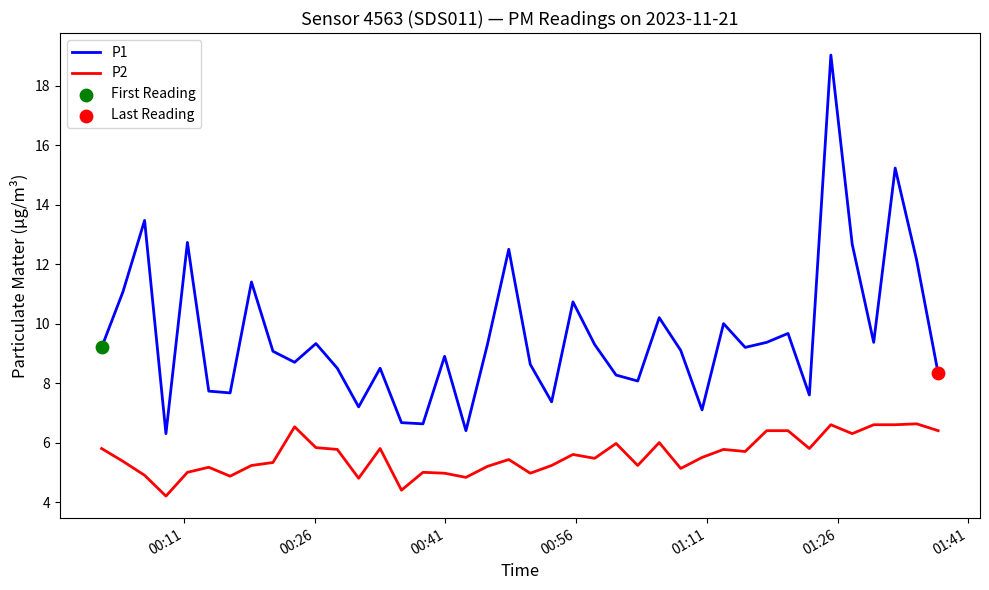

Which series has the widest spread of values?

P1